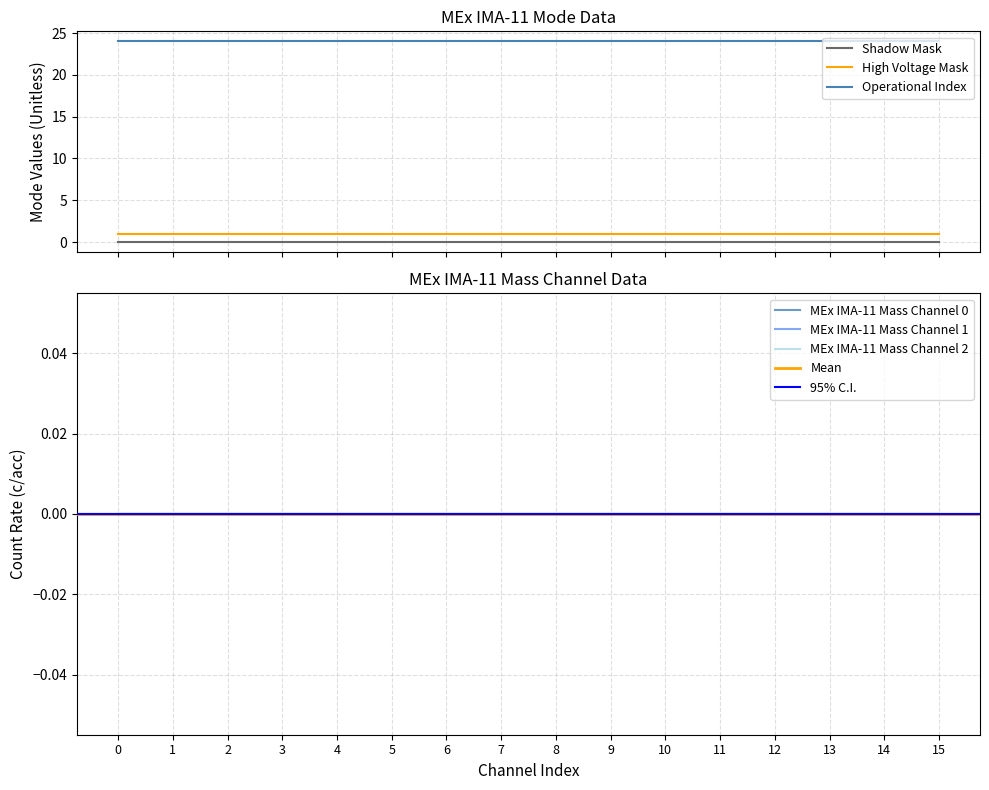

True or false: High Voltage Mask has more than 2 points higher than both neighbors.

False